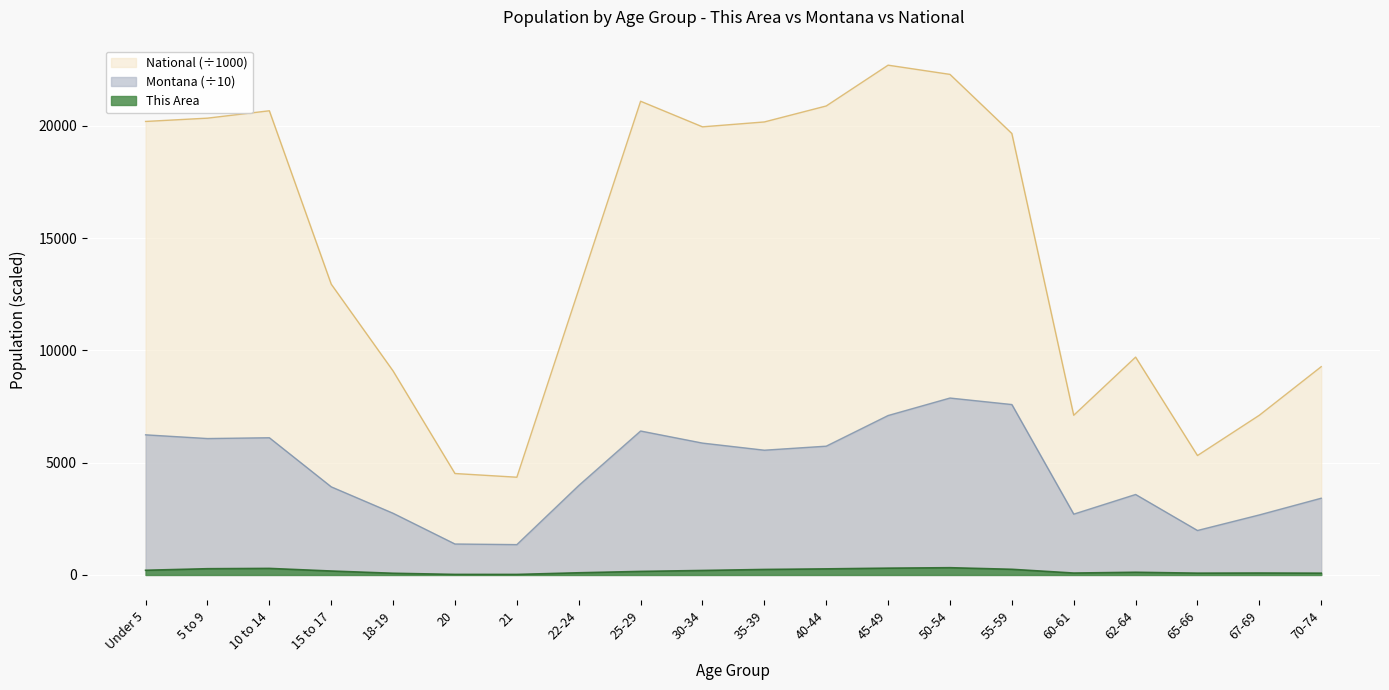

What value does the This Area series have at 62-64?

120.0